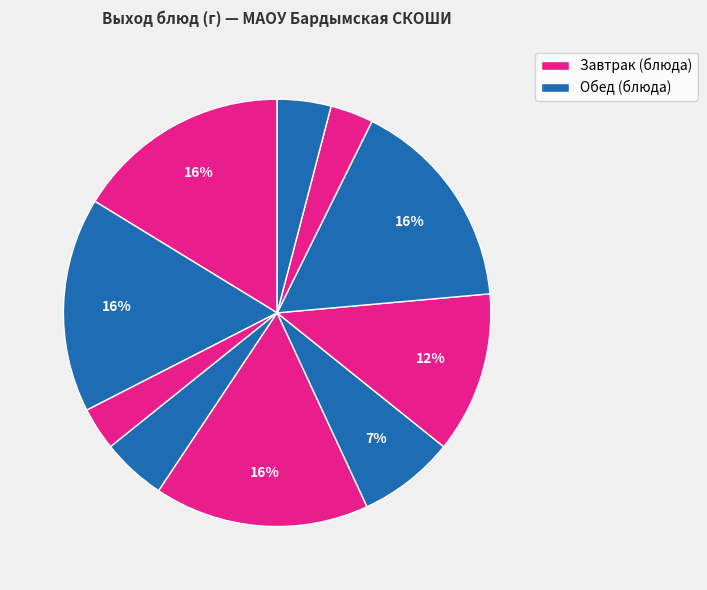

How many segments does this pie chart have?

10